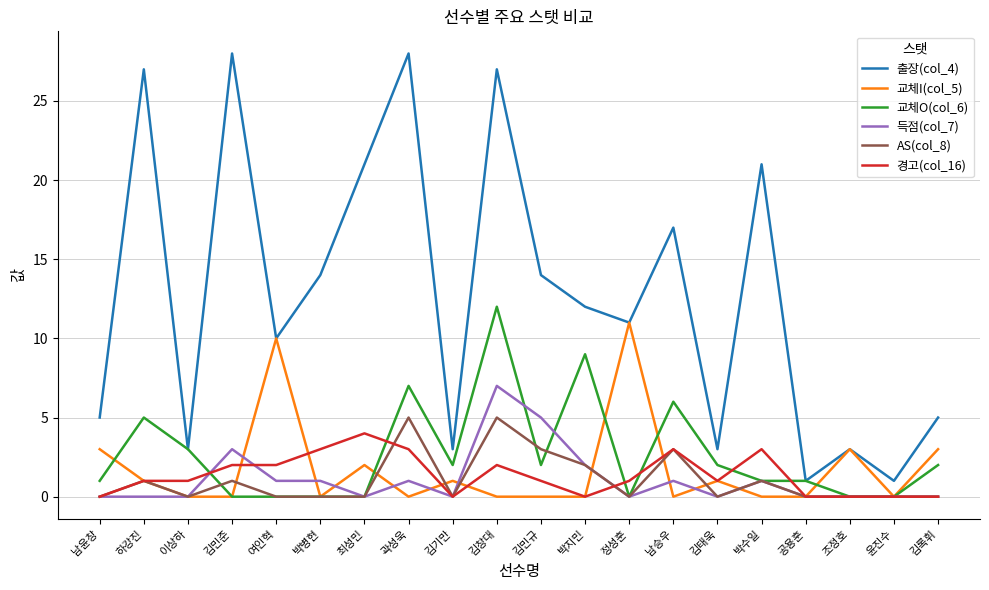

Which series has the largest range (max minus min)?

출장(col_4)